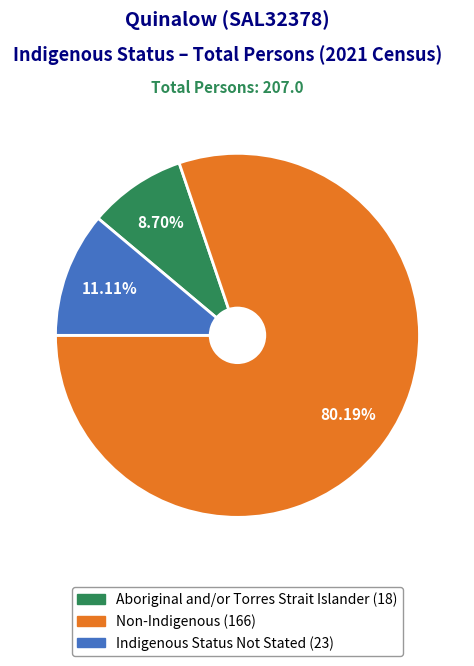

Is there any slice that represents more than half of the pie?

Yes